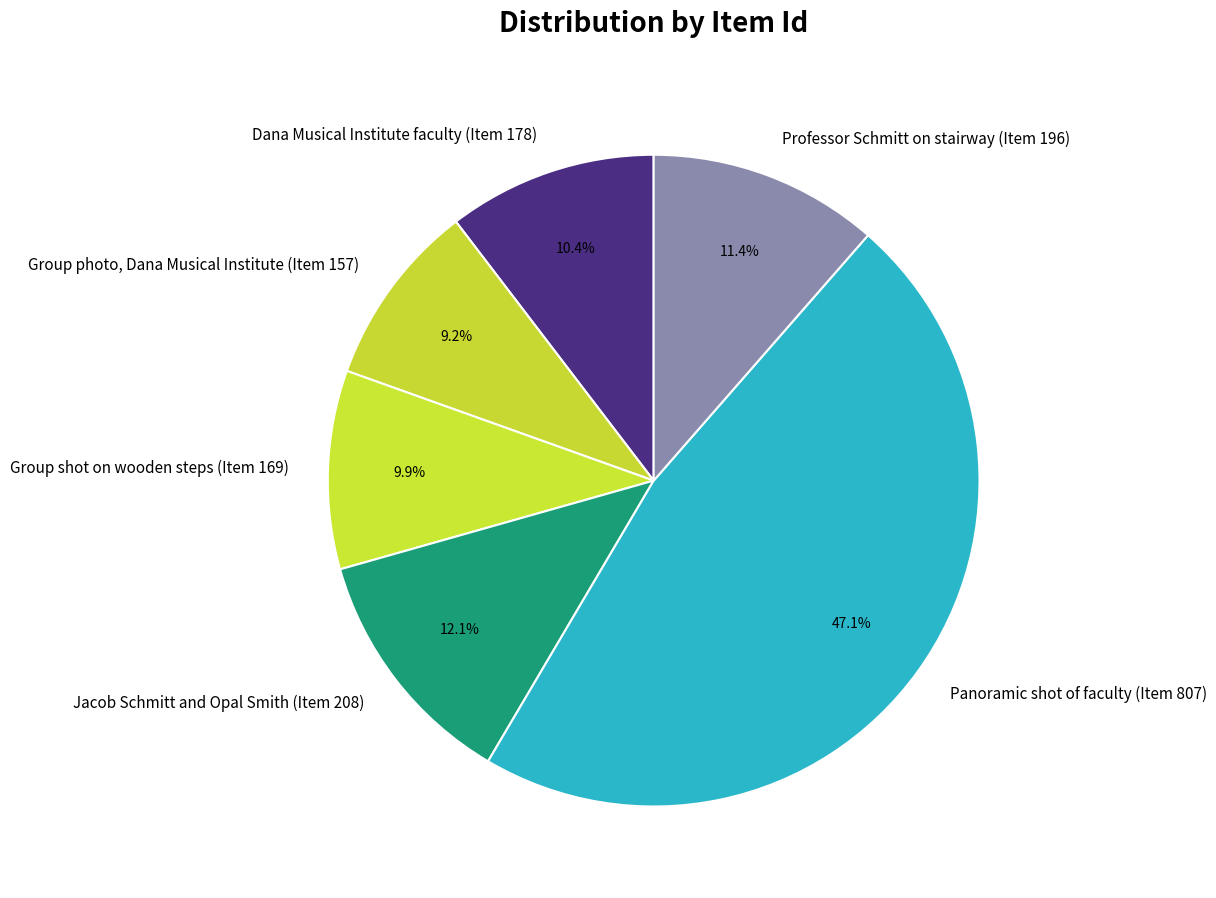

Which category has the smallest portion of the pie?

Group photo, Dana Musical Institute (Item 157)